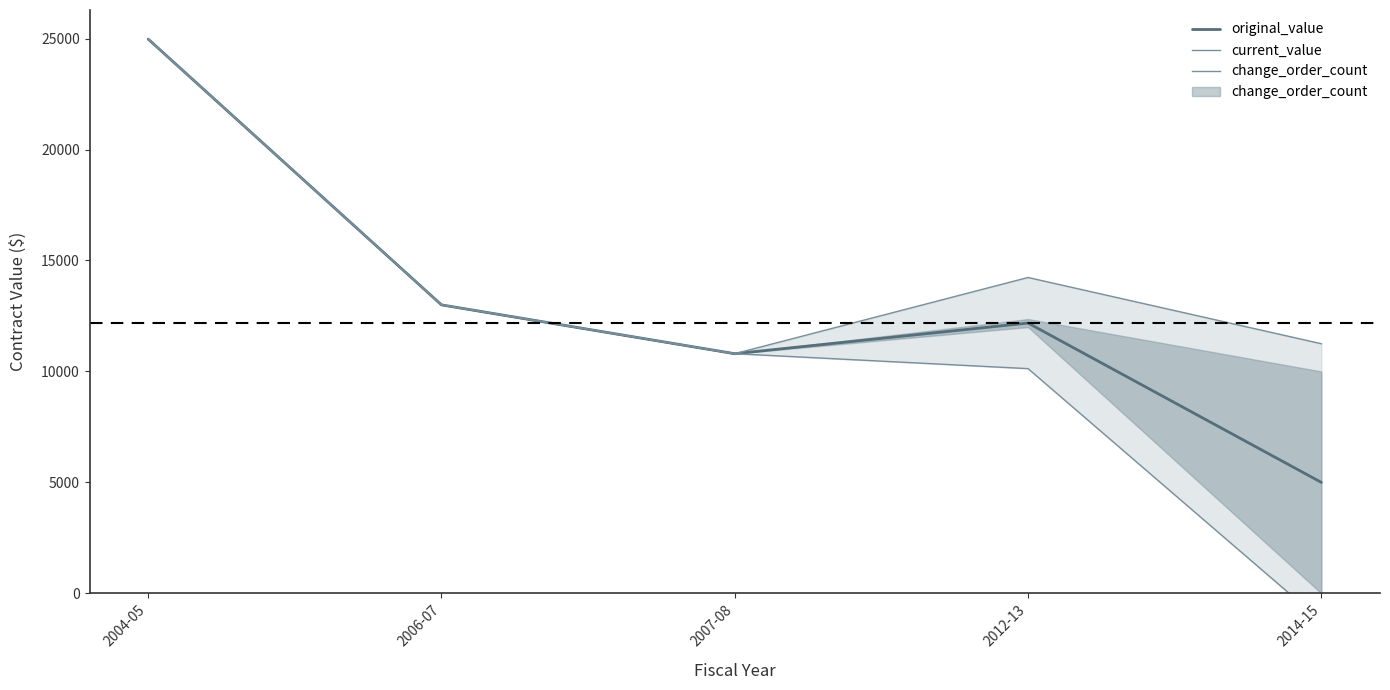

Reading right to left, extract all data points from this chart.

original_value: 2014-15=5000.0	2012-13=12180.5	2007-08=10800.0	2006-07=13000.0	2004-05=24977.2
current_value: 2014-15=11248.9	2012-13=14234.3	2007-08=10800.0	2006-07=13000.0	2004-05=24977.2
change_order_count: 2014-15=-1248.9	2012-13=10126.7	2007-08=10800.0	2006-07=13000.0	2004-05=24977.2